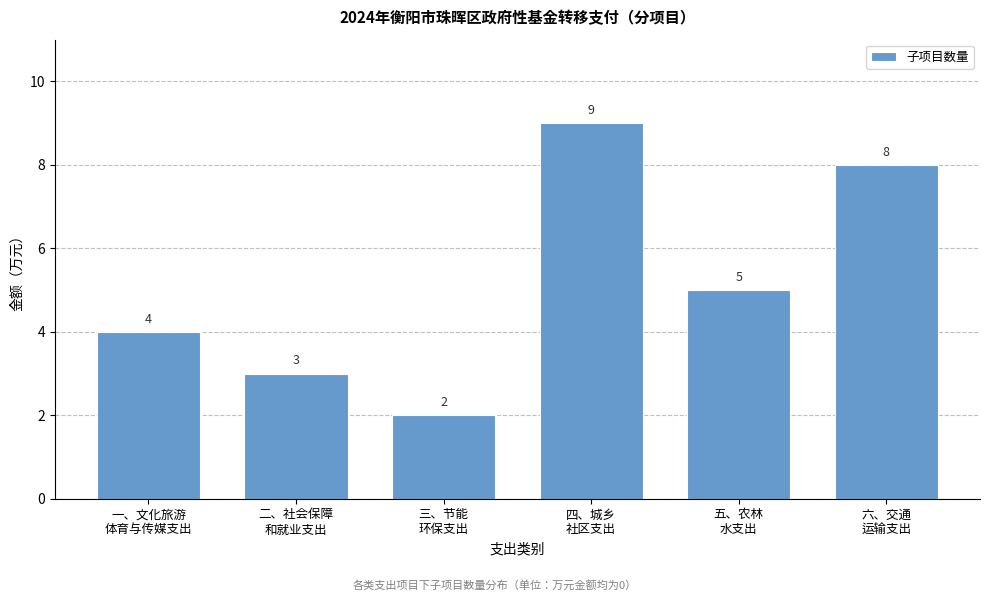

Reading left to right, transcribe all the data shown in this chart.

4	3	2	9	5	8